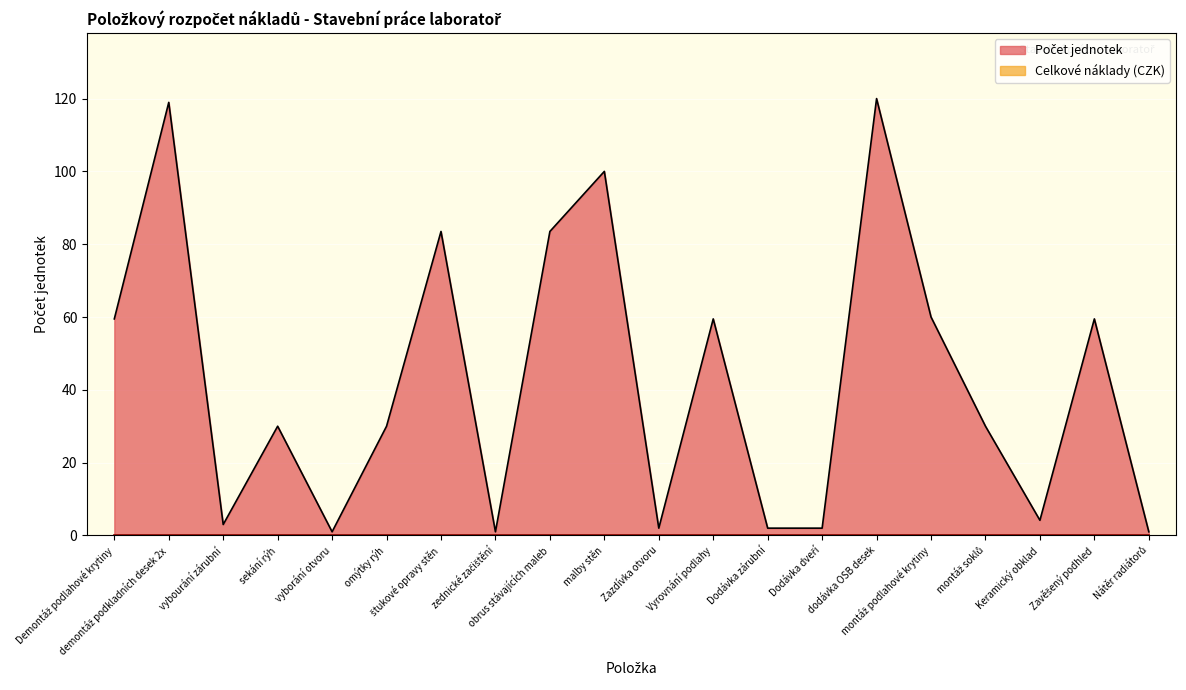

The value at malby stěn is 66.2. True or false?

False